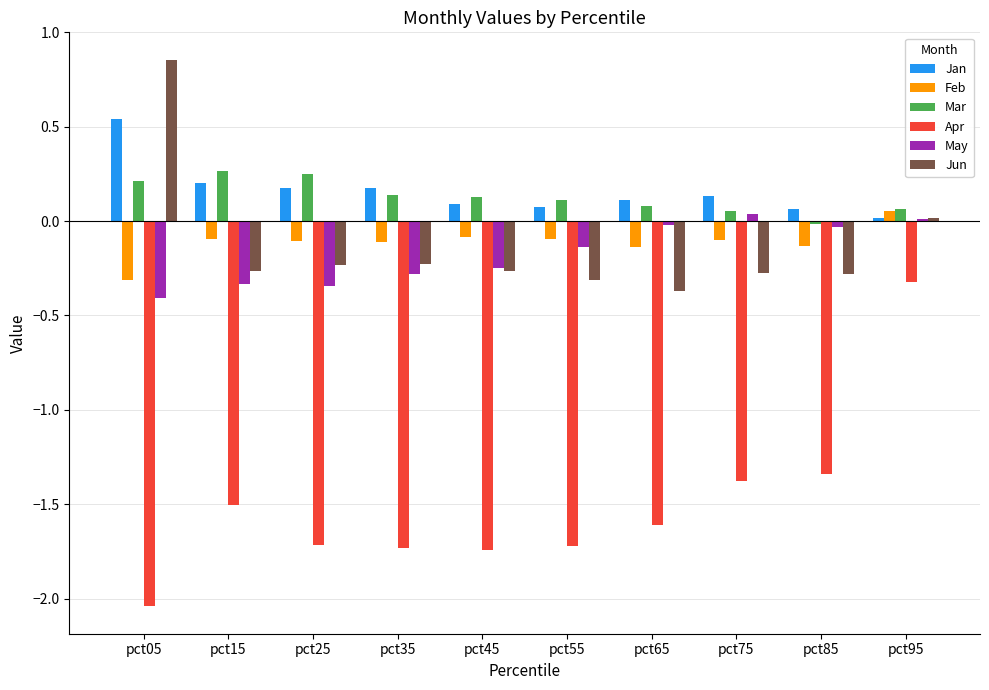

Which series has the widest spread of values?

Apr